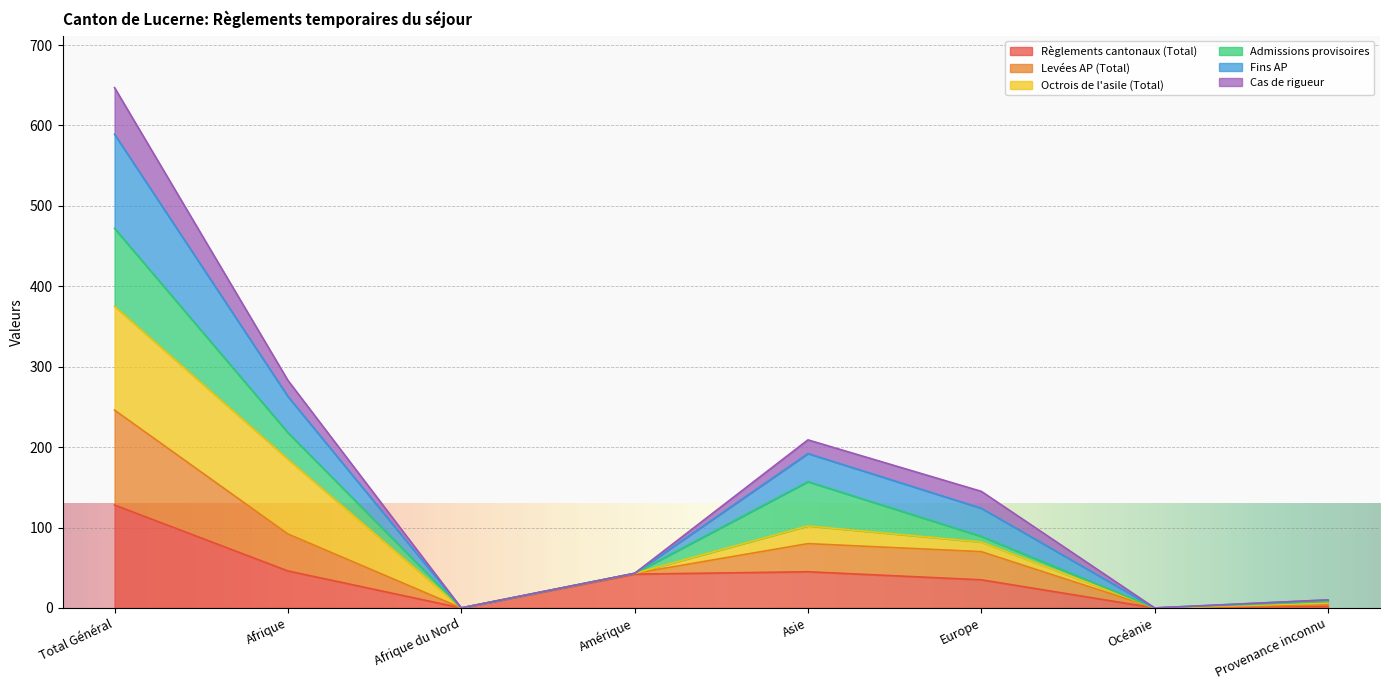

The Règlements cantonaux (Total) series shows 52 at Total Général. True or false?

False